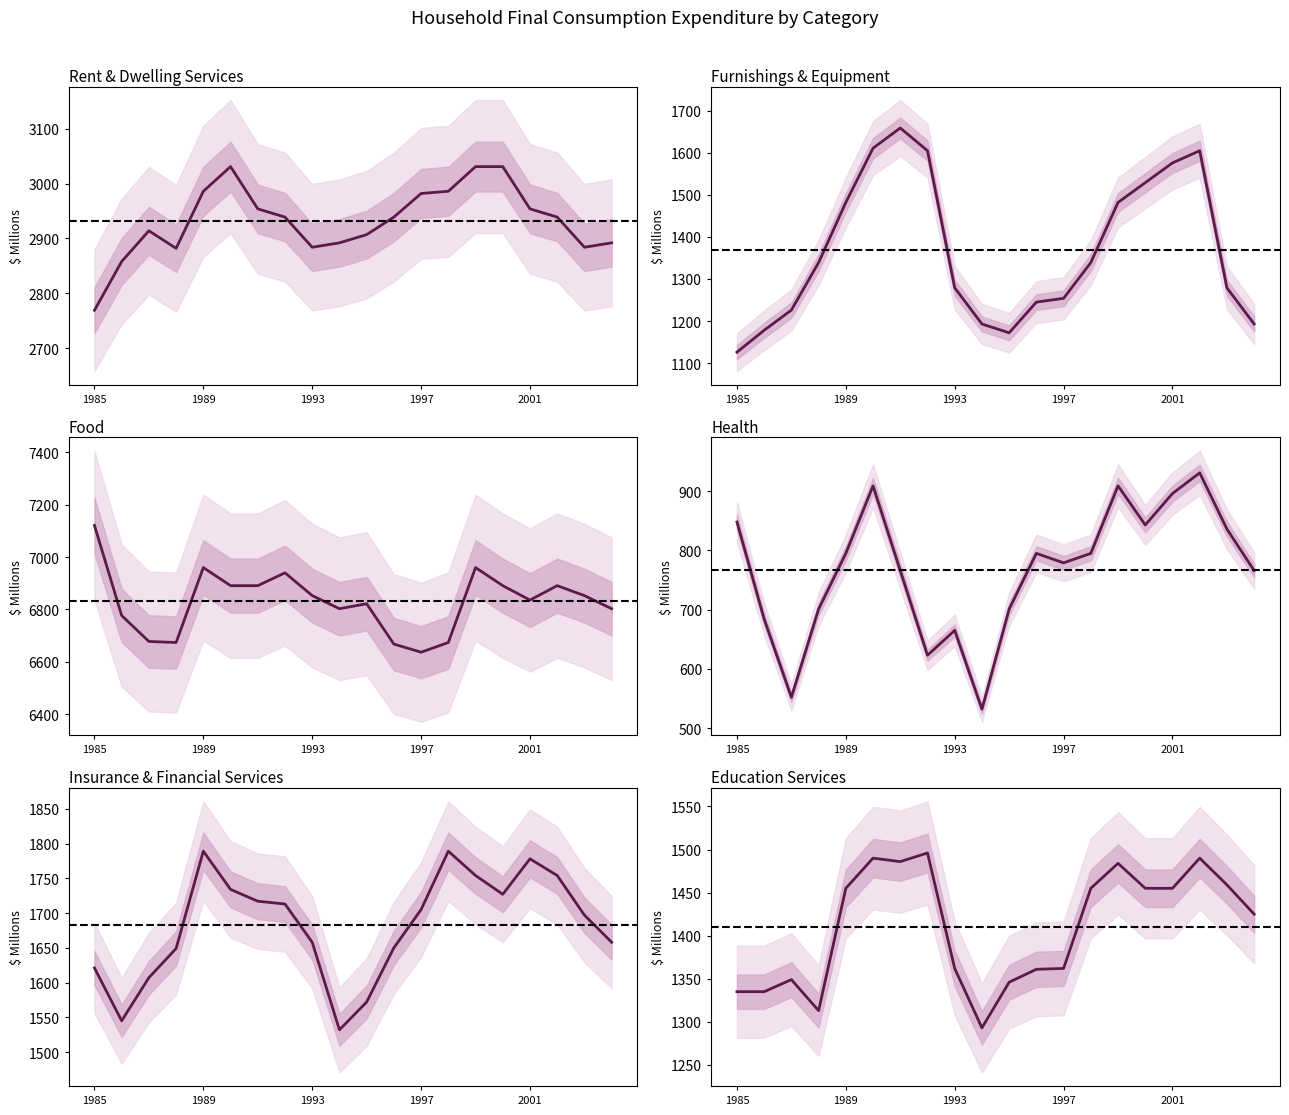

What is the difference between the highest and lowest values at 1989?

6165